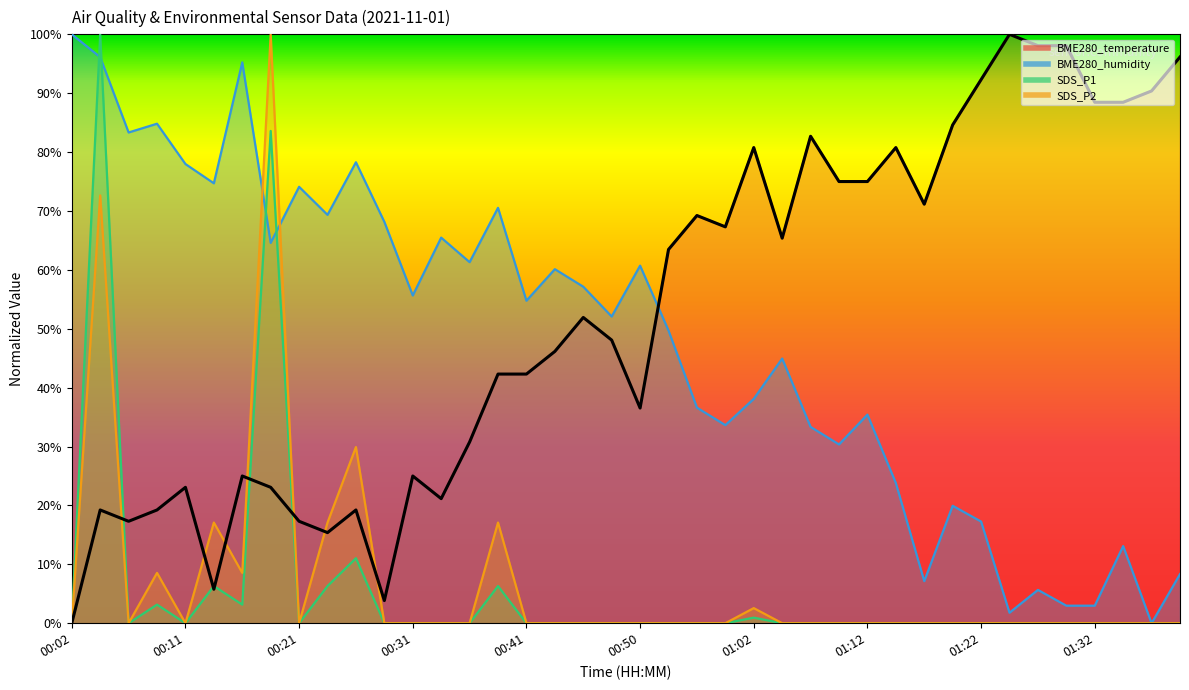

In SDS_P2, how many points are lower than both neighbors (excluding endpoints)?

4